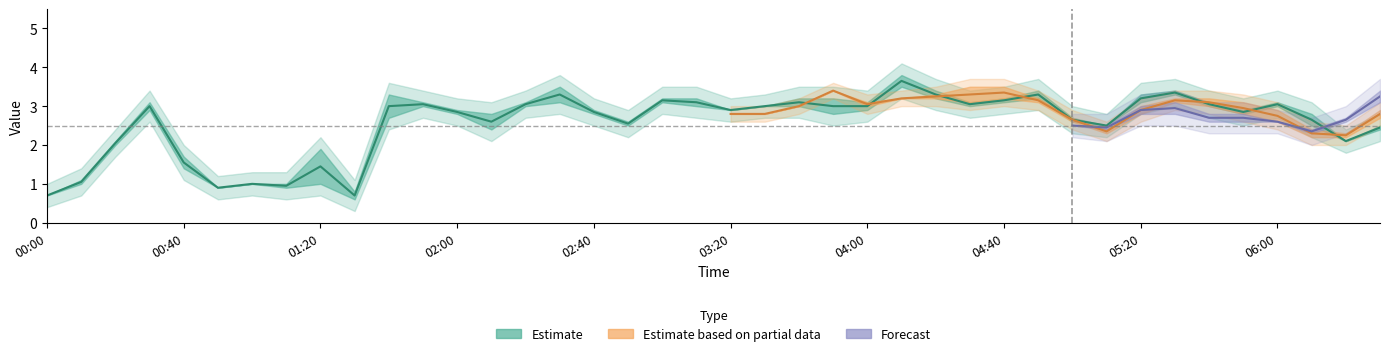

What position from the right is 2008/02/03 01:10?

33